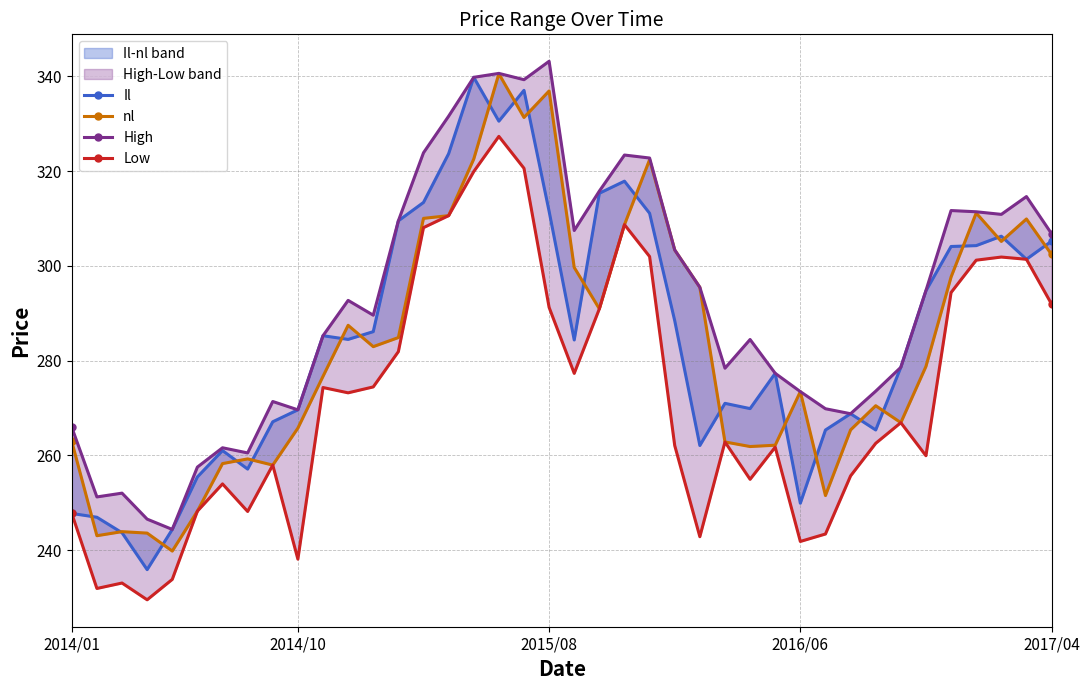

True or false: Il has more than 2 points higher than both neighbors.

True